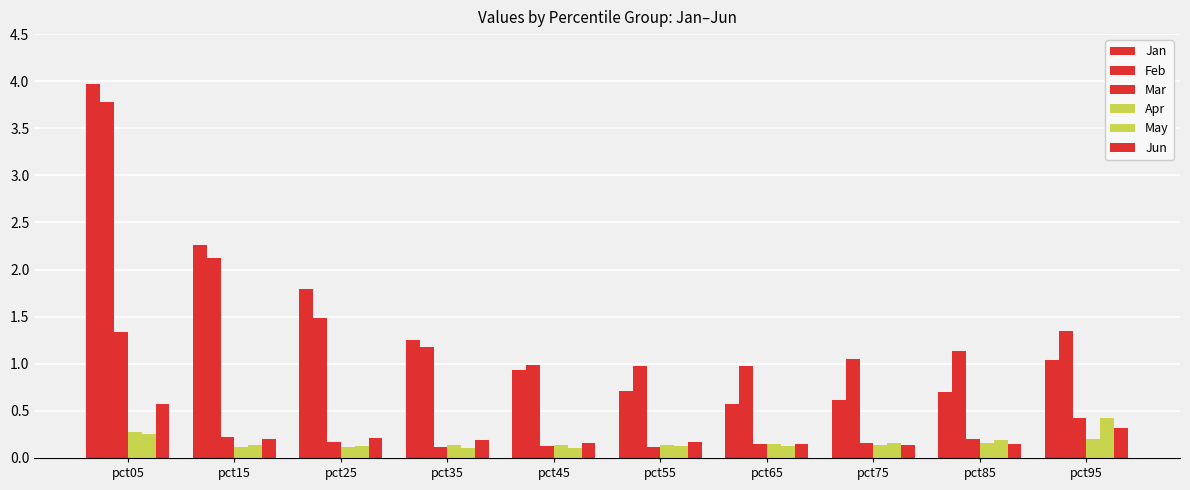

How many groups of bars are there?

10